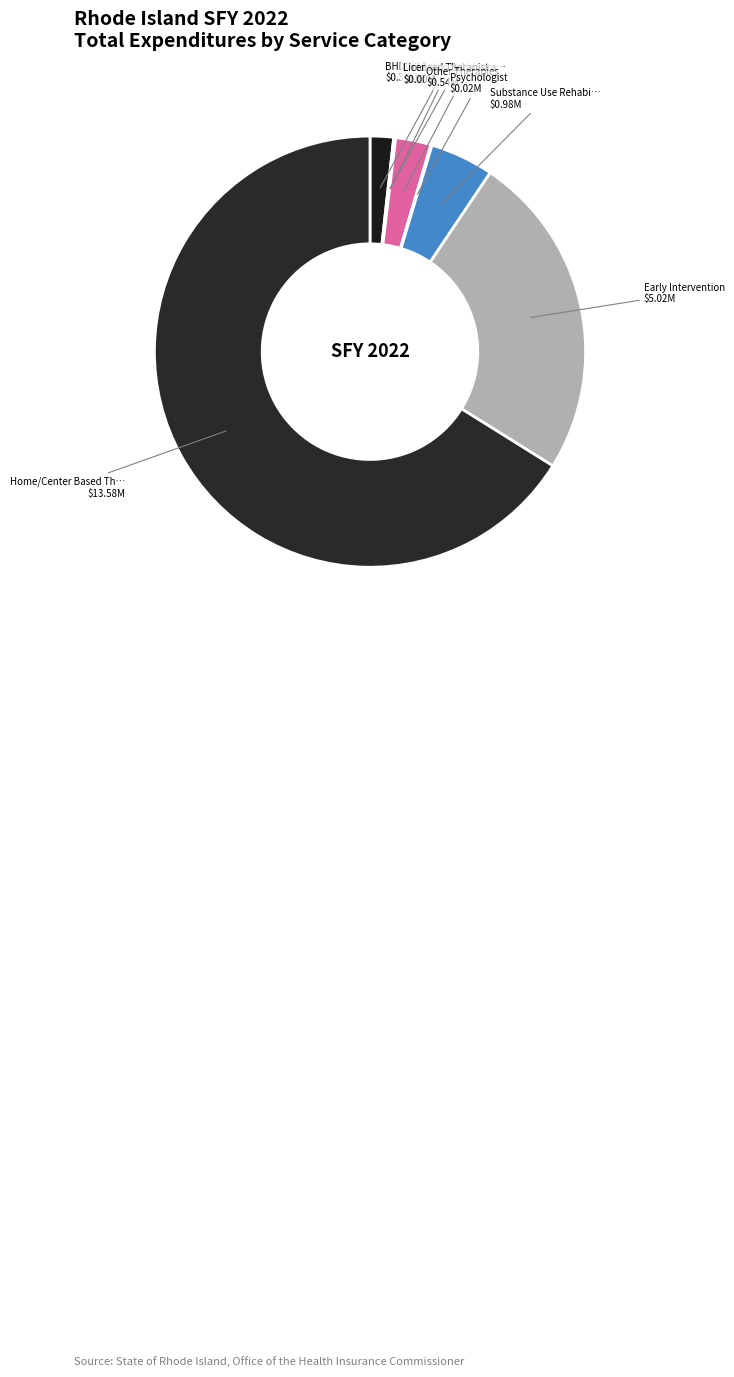

Which category accounts for the majority?

Home/Center Based Therapeutic Services